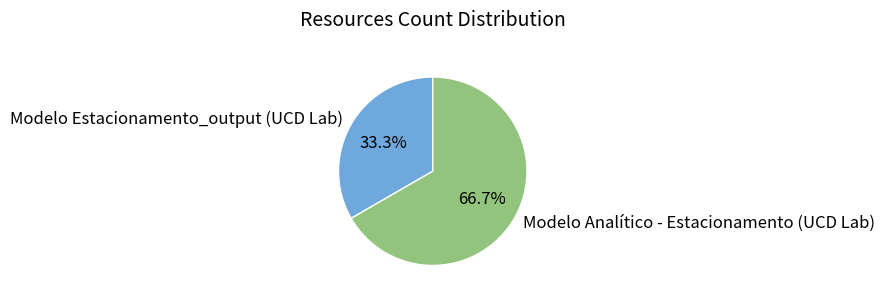

Is it true that Modelo Analítico - Estacionamento (UCD Lab) is 67% of the pie?

True